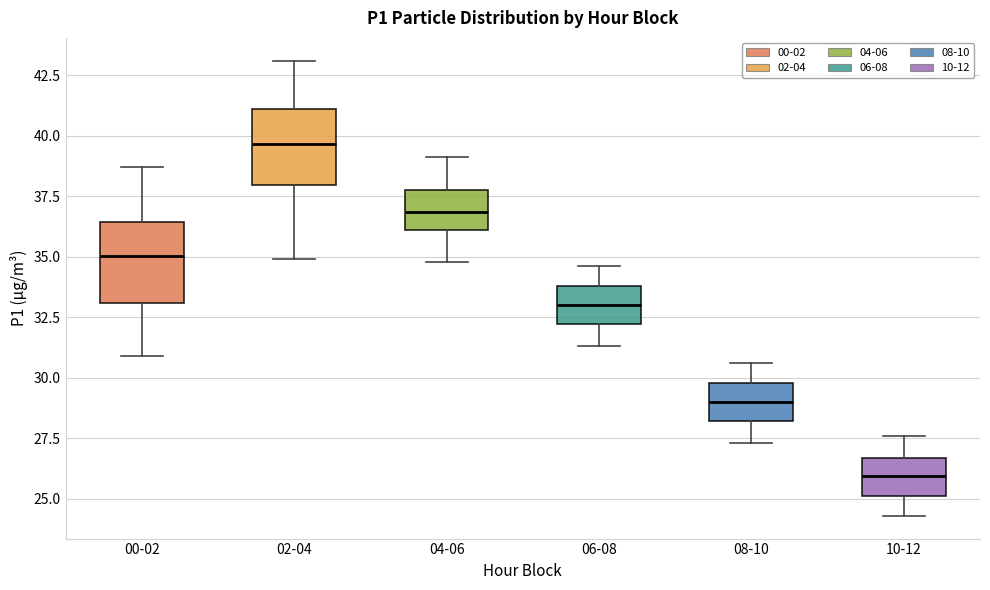

Where is the lower edge of the box for 08-10 on the y-axis? The values are not printed on the chart, so give them approximately, as read against the axis.

28.0